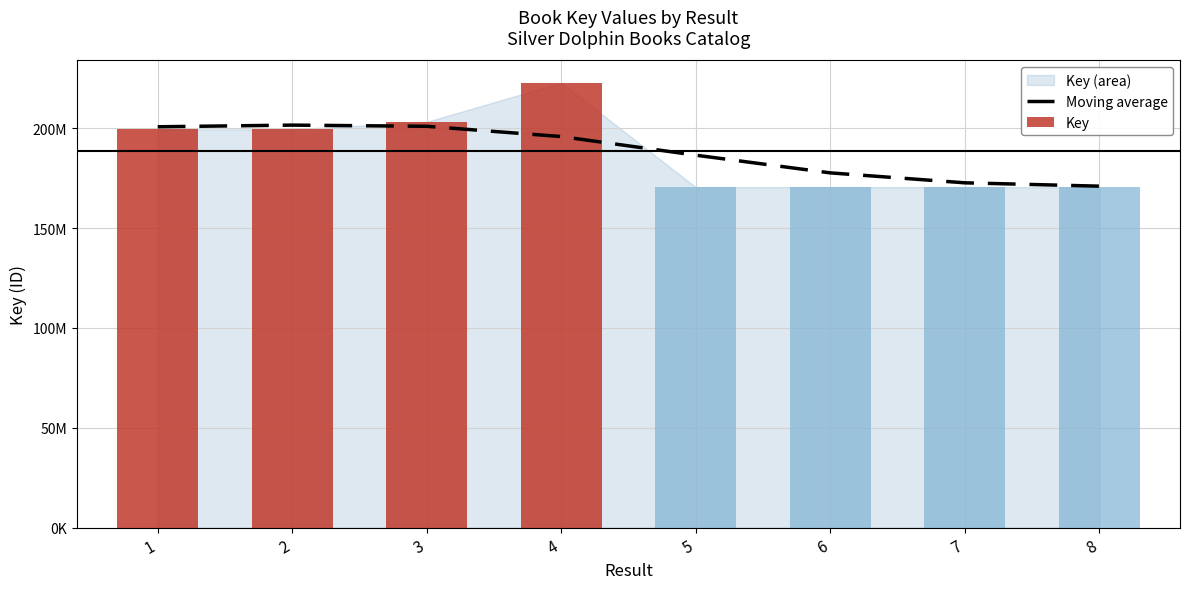

Reading right to left, transcribe all the data shown in this chart.

170995433.1	172672845.5	177652023.8	186511337.7	195837304.2	200970296.5	201561894.5	200732893.7